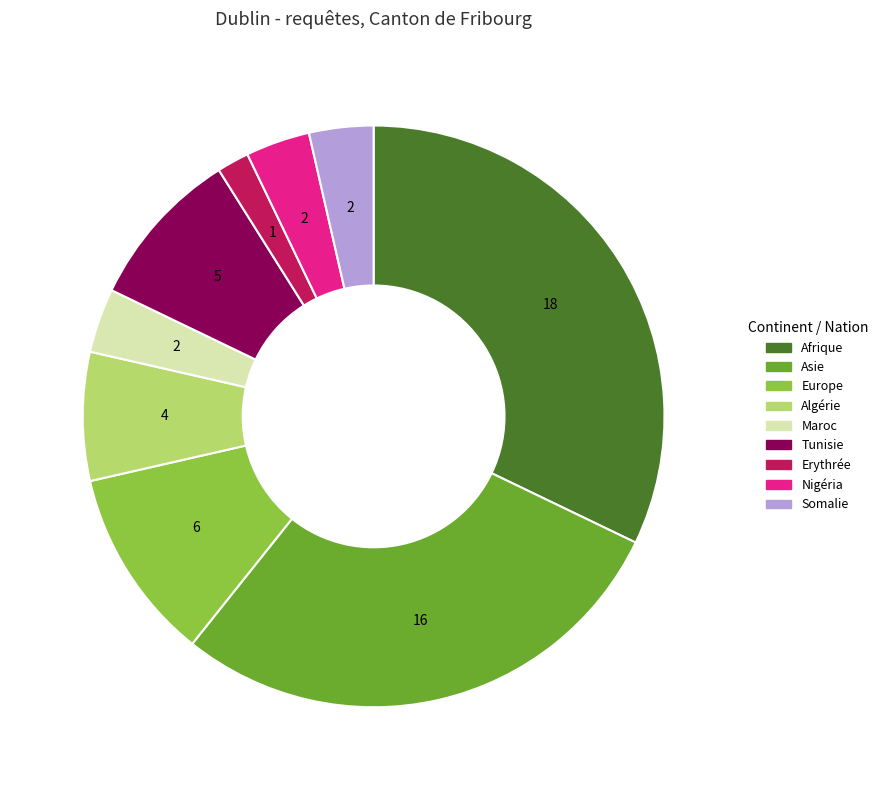

Is Europe the majority of the pie?

No